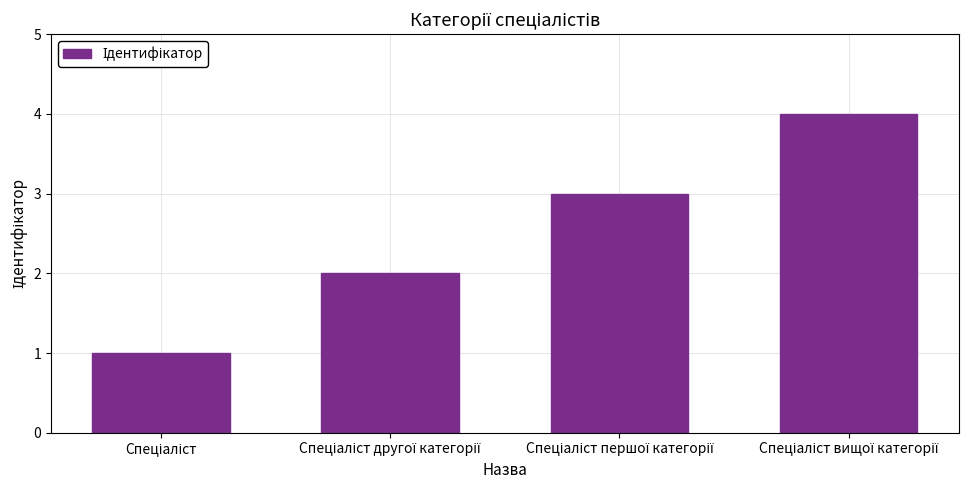

What is the maximum value shown in the chart?

4